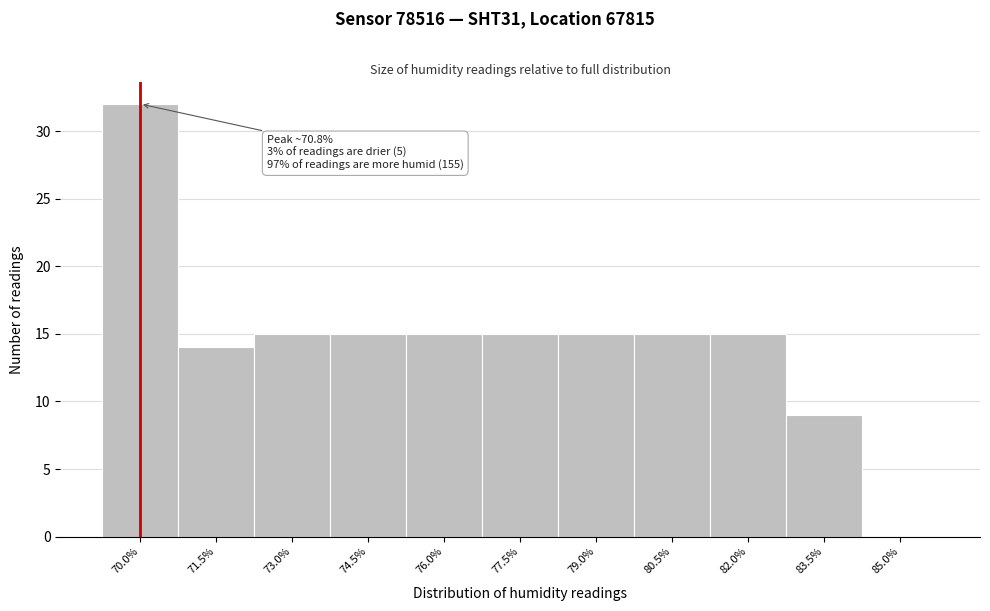

Reading left to right, transcribe all the data shown in this chart.

70.0%=32	71.5%=14	73.0%=15	74.5%=15	76.0%=15	77.5%=15	79.0%=15	80.5%=15	82.0%=15	83.5%=9	85.0%=0